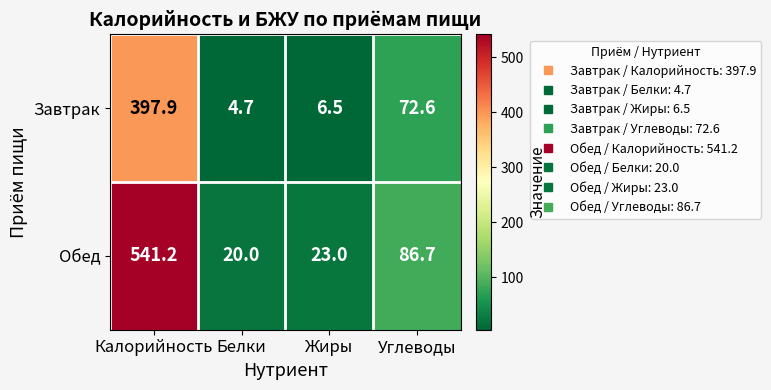

Which series has the largest total across all categories?

Обед